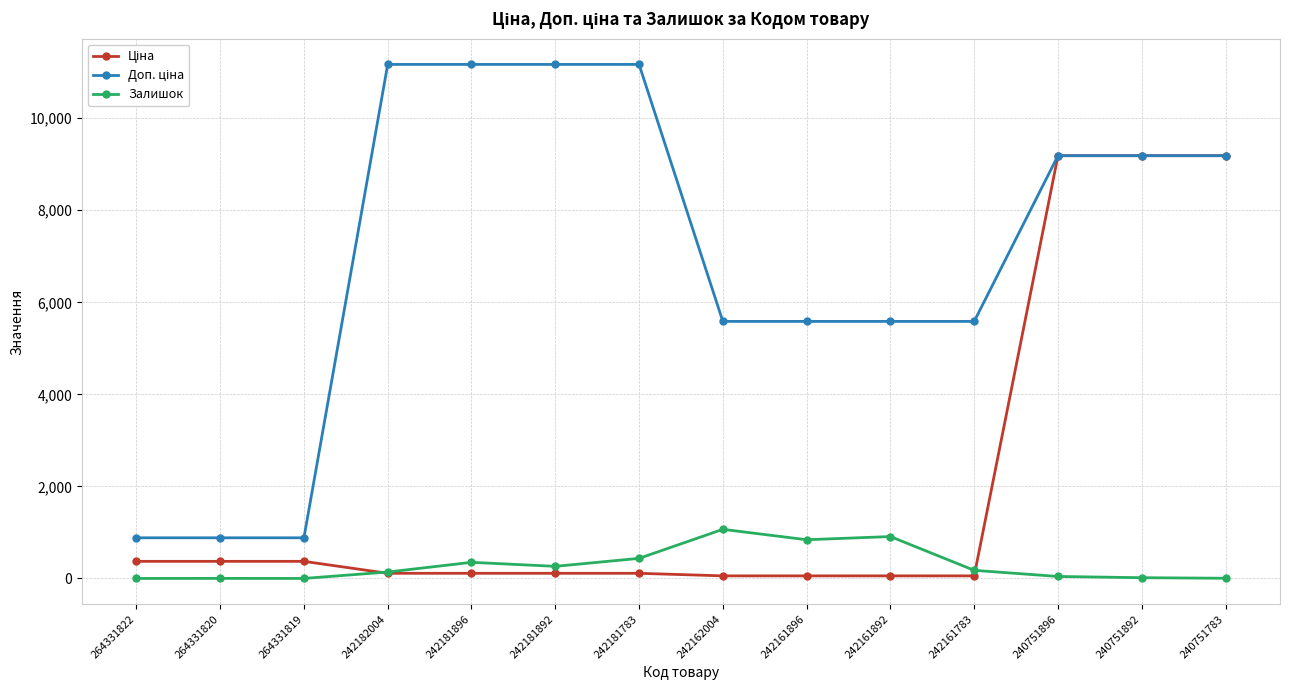

At how many categories does at least one series exceed 10562?

4